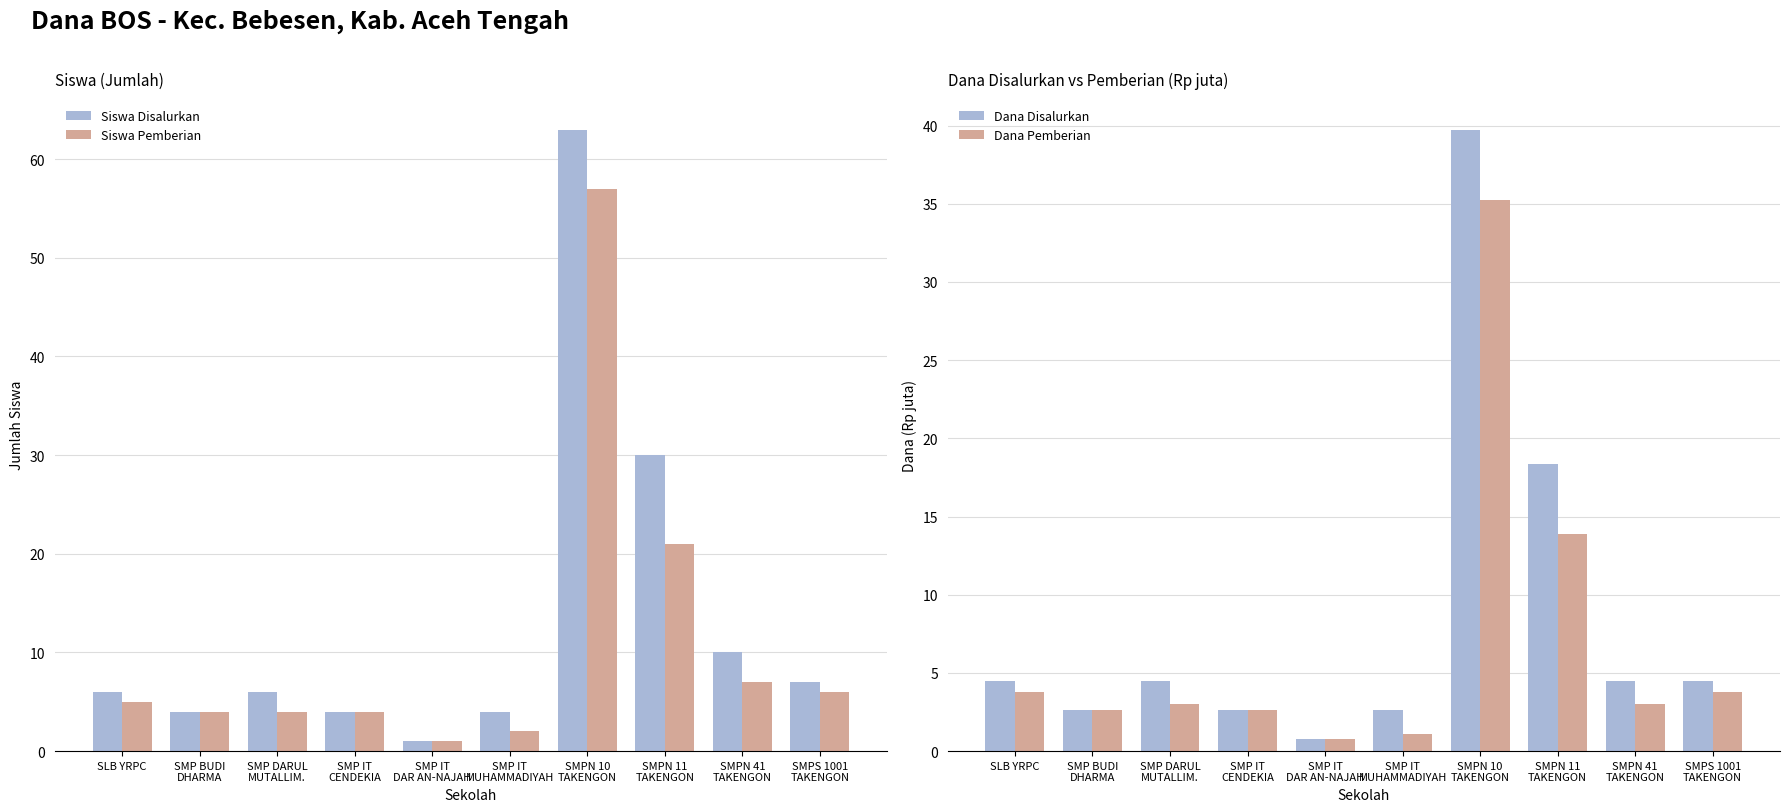

What are all the series names shown in the legend?

Siswa Disalurkan, Siswa Pemberian, Dana Disalurkan, Dana Pemberian